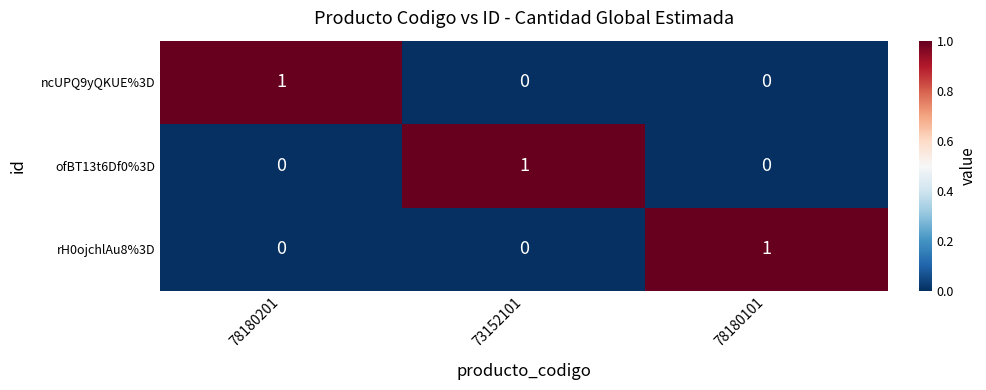

True or false: ofBT13t6Df0%3D has a value of 0 at 73152101.

False